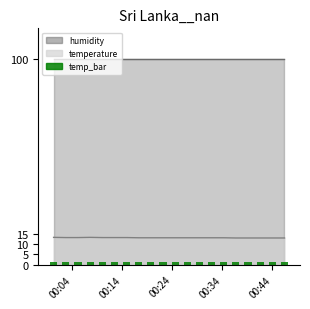

What is the value of the 7th bar from the left?

1.3